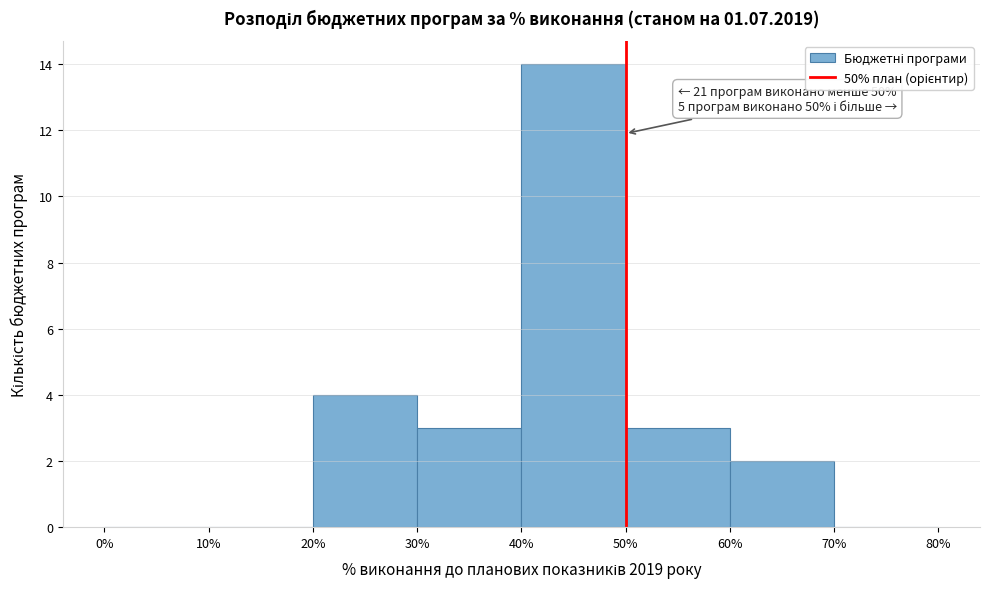

Which range on the x-axis has the tallest bar?

40% to 50%